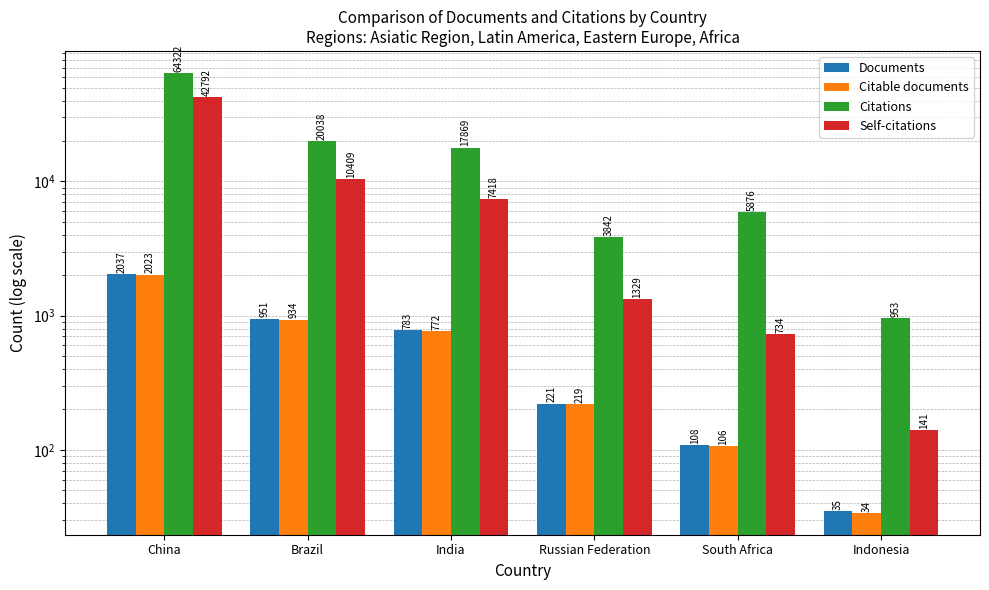

What is the label of the 1st bar from the right?

Indonesia